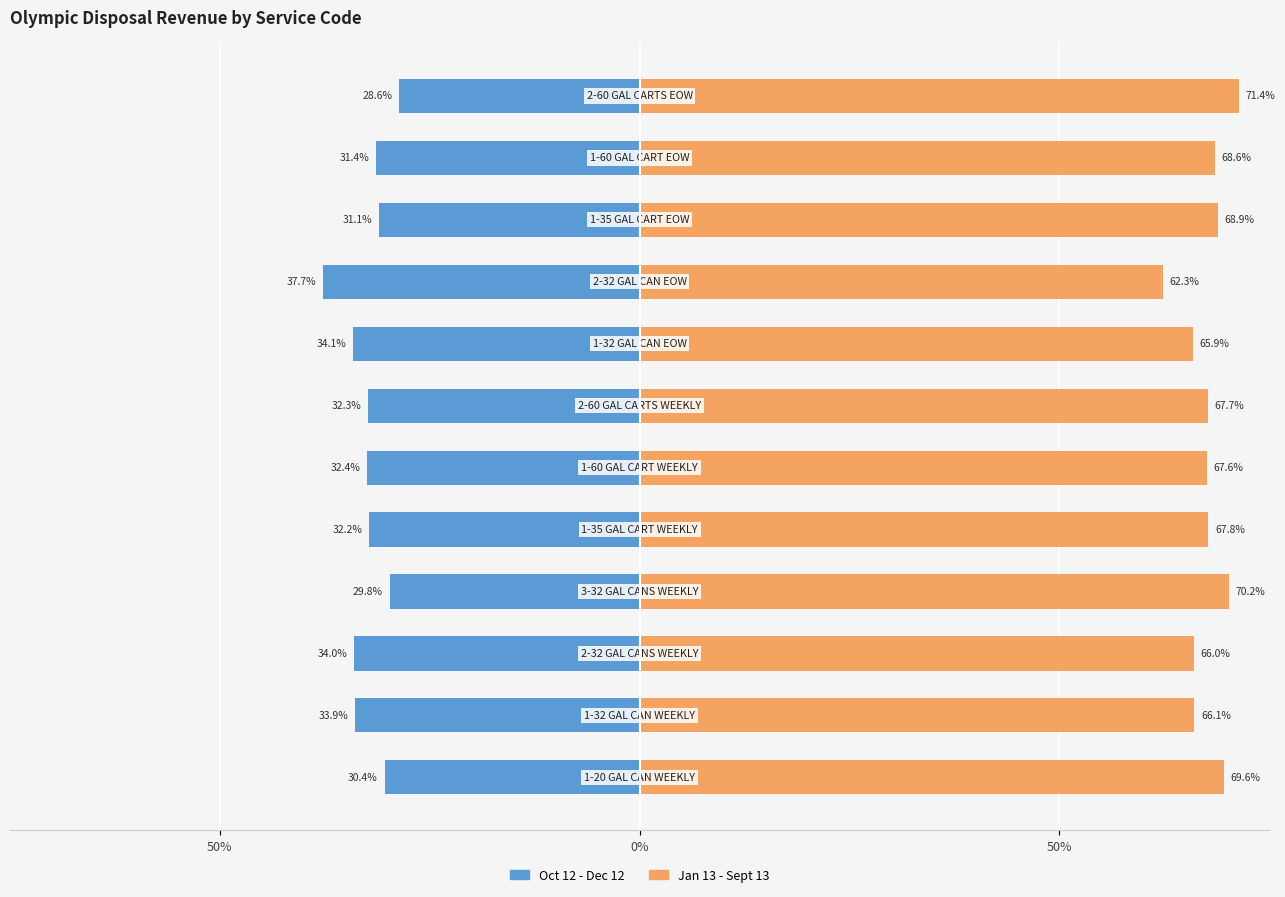

How many distinct data groups are displayed?

2